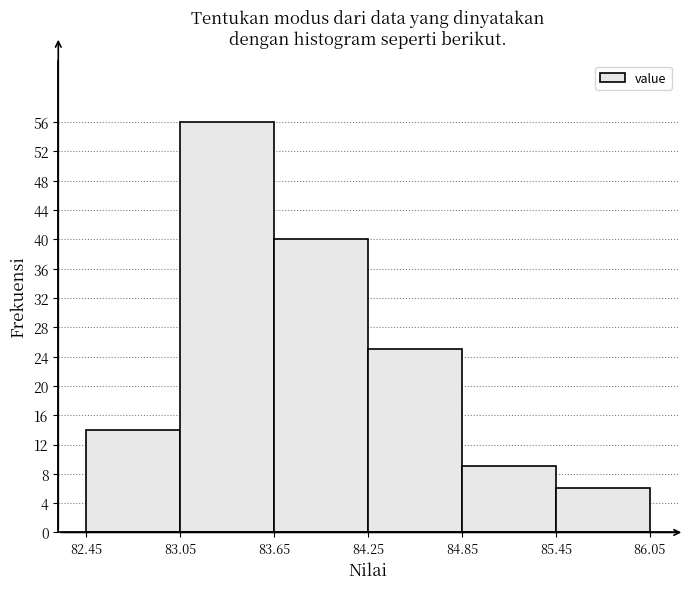

Reading left to right, list every bar in this chart as the range it spans on the x-axis followed by its height. The values are not printed on the chart, so give them approximately, as read against the axis.

82.45 to 83.05: 14
83.05 to 83.65: 56
83.65 to 84.25: 40
84.25 to 84.85: 25
84.85 to 85.45: 9
85.45 to 86.05: 6